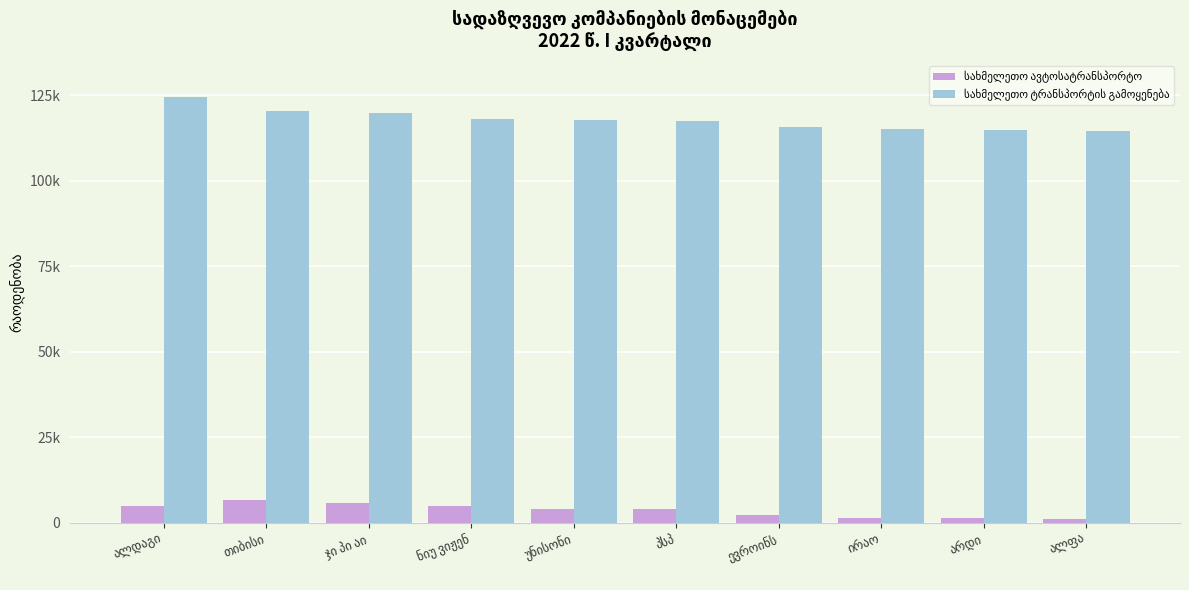

At which label does სახმელეთო ავტოსატრანსპორტო first exceed 4186?

ალდაგი